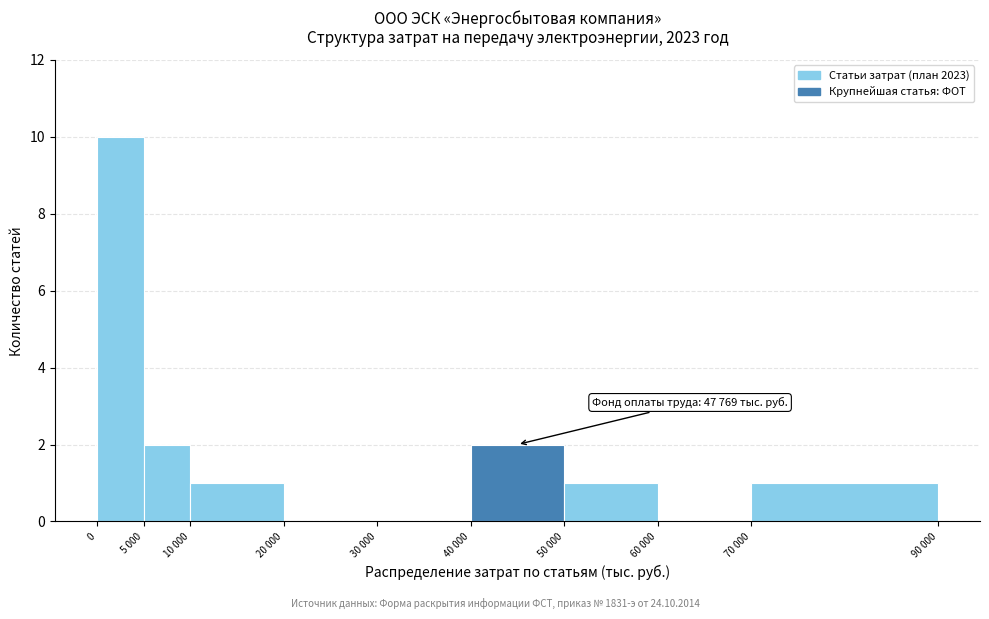

Reading left to right, transcribe all the data shown in this chart.

0=10	5 000=2	10 000=1	20 000=0	30 000=0	40 000=2	50 000=1	60 000=0	70 000=1